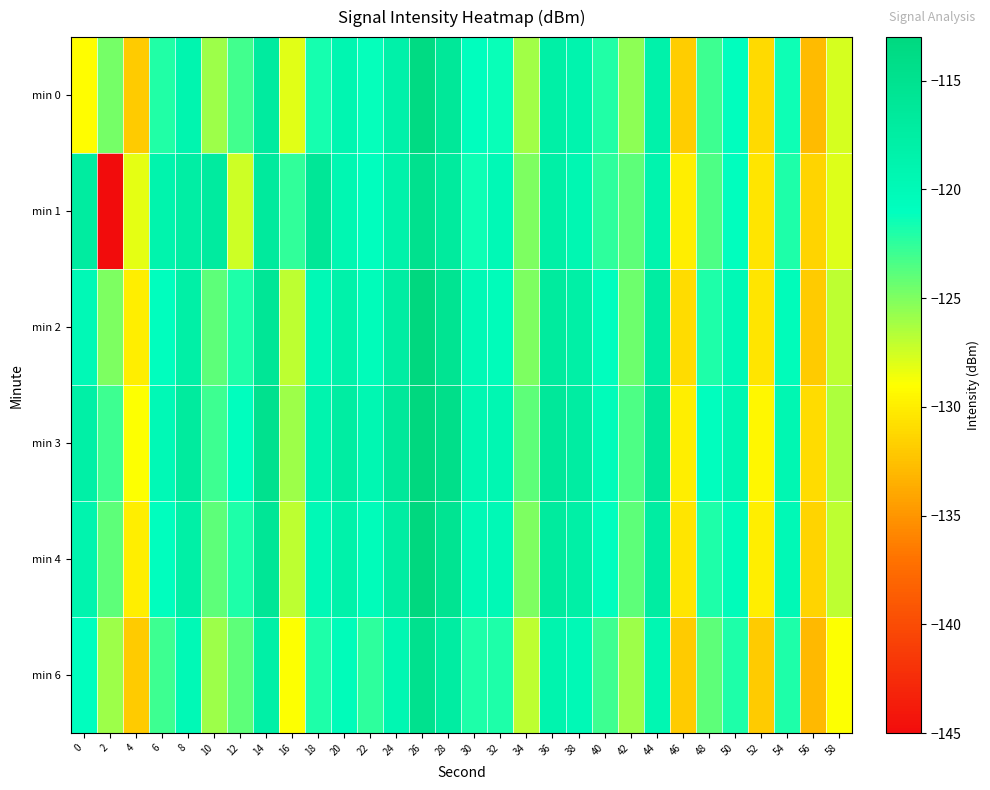

At 4, list the series in order from largest to smallest.

min 1, min 3, min 2, min 4, min 0, min 6